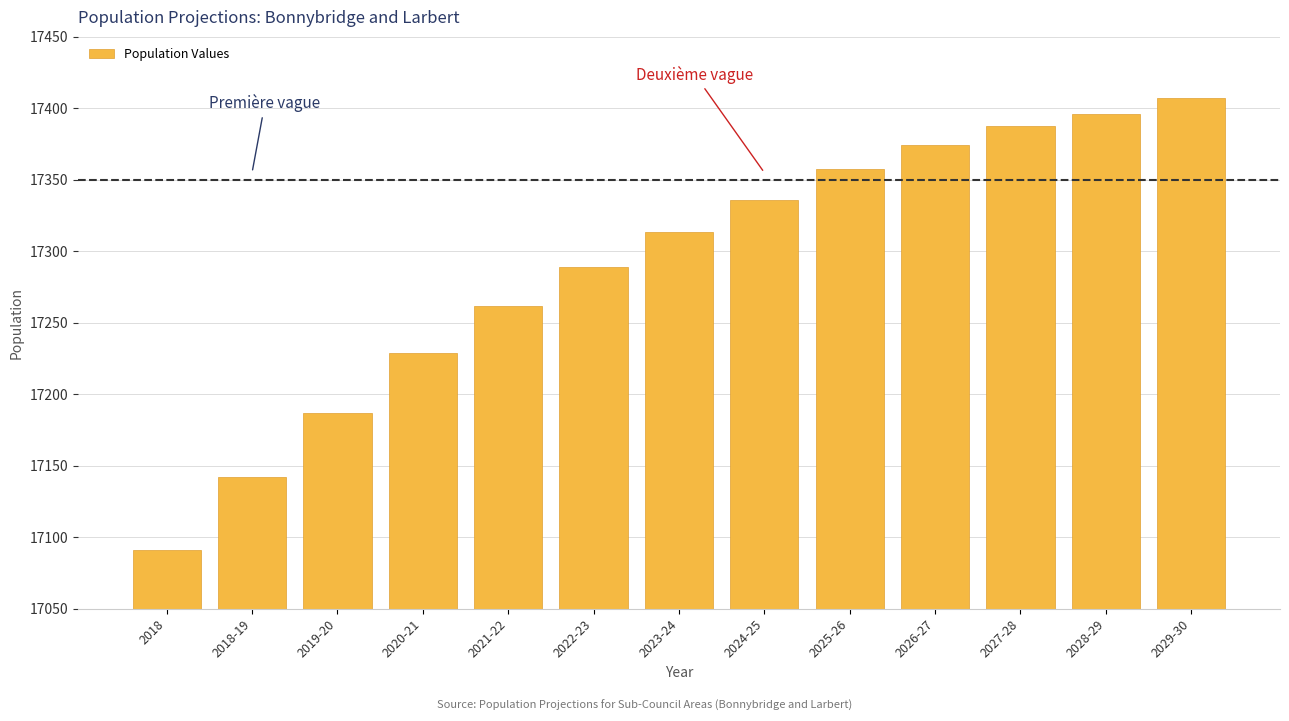

Reading right to left, extract all data points from this chart.

17407.1	17395.8	17387.7	17374.3	17357.7	17335.9	17313.5	17288.7	17261.5	17228.8	17186.8	17141.8	17091.0